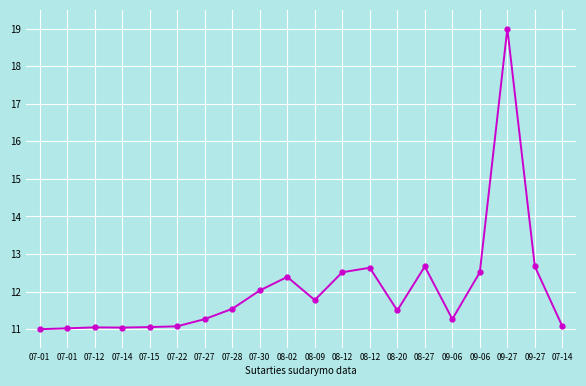

How many lines are shown in the chart?

1